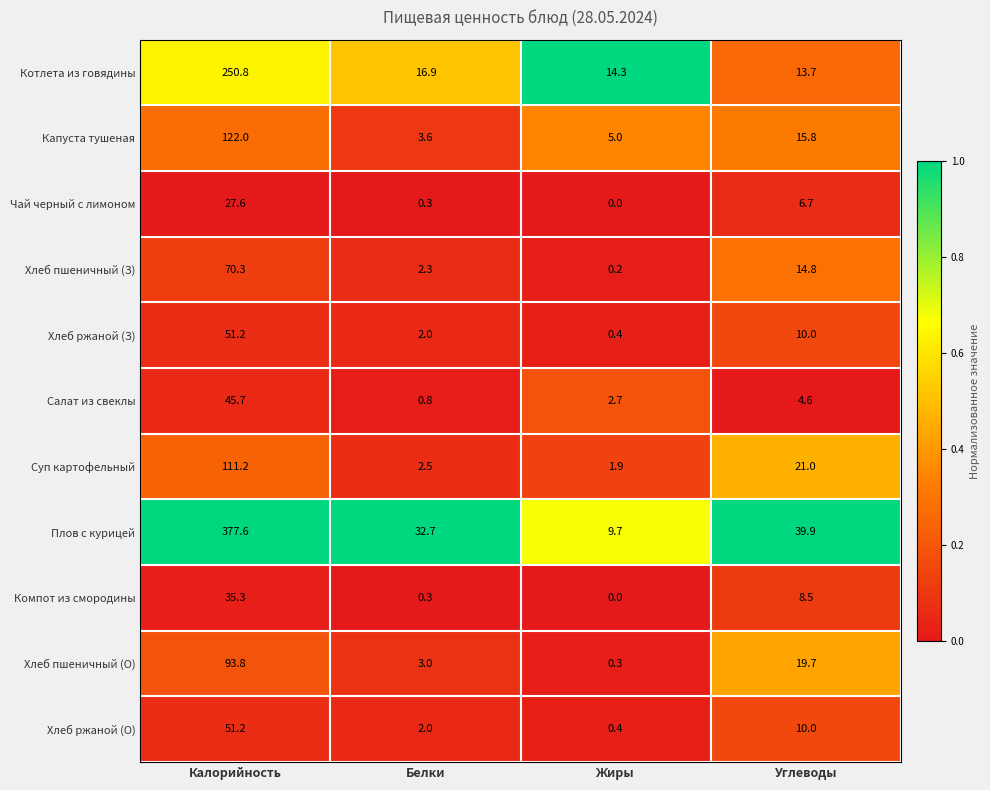

What is the sum of the Суп картофельный values at Углеводы and Калорийность?

132.2